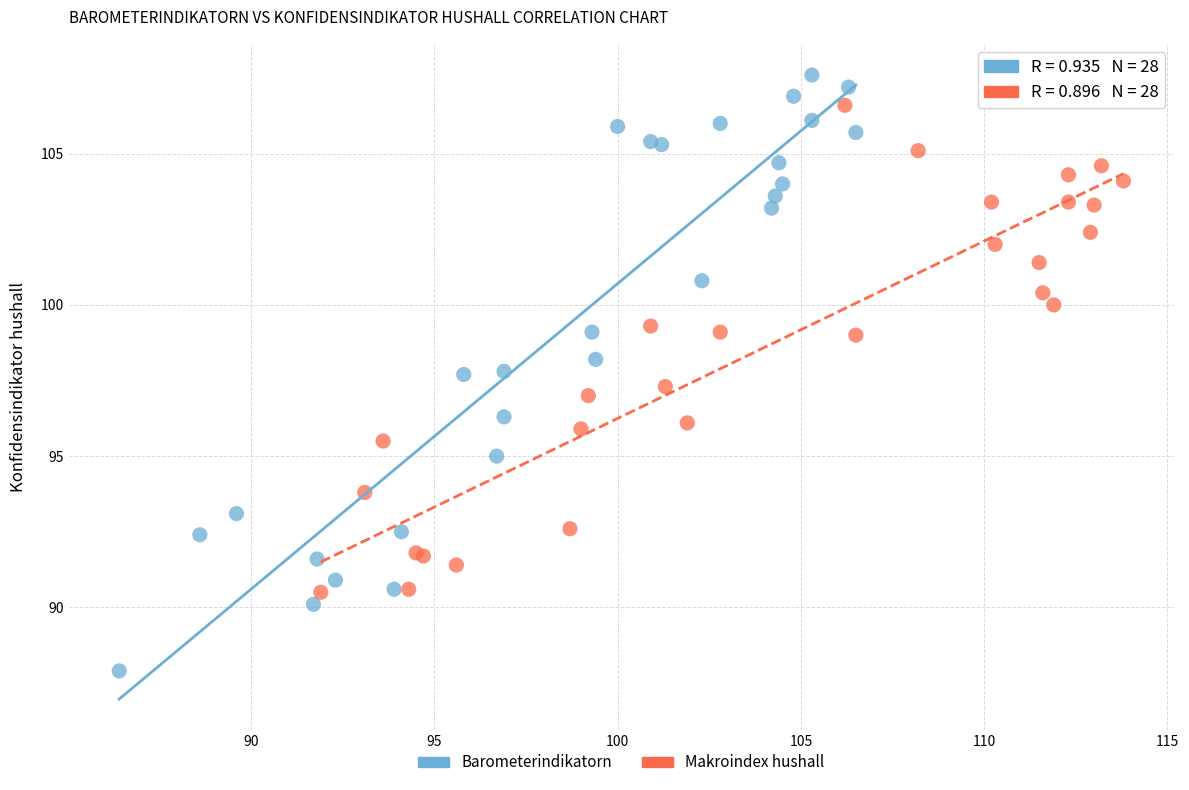

Which series reaches the minimum Y coordinate?

Barometerindikatorn